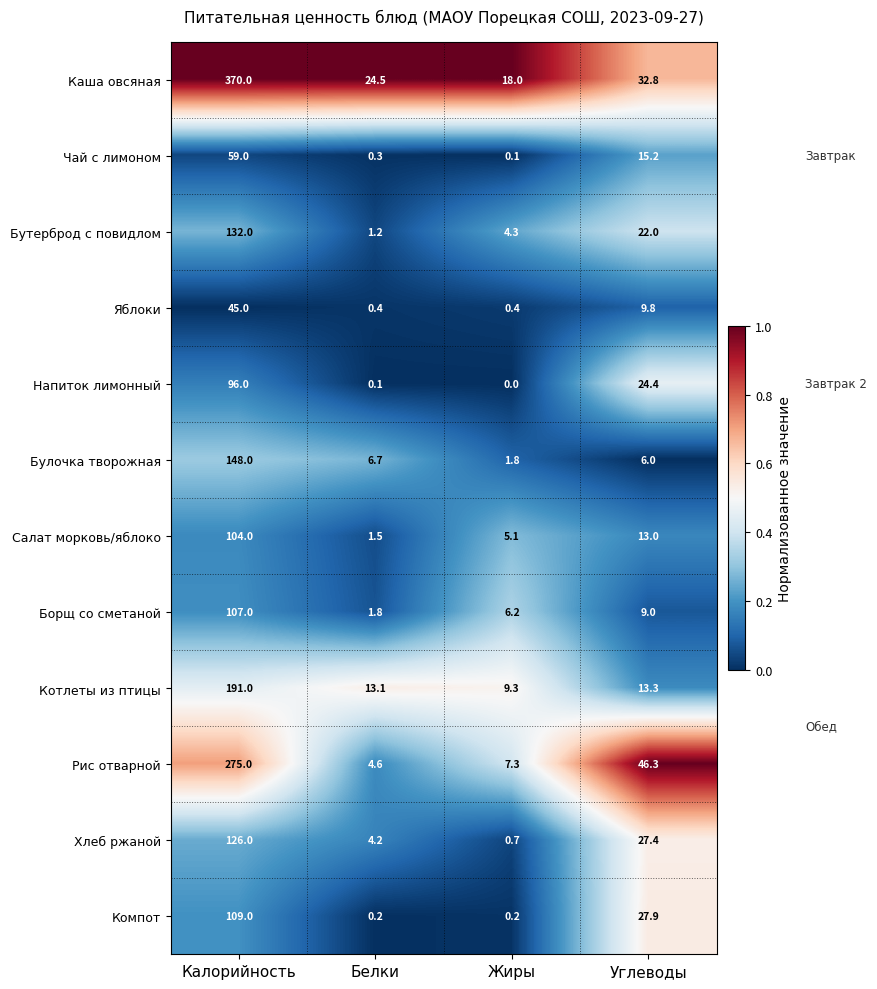

What is the difference between the Борщ со сметаной values at Углеводы and Белки?

7.2